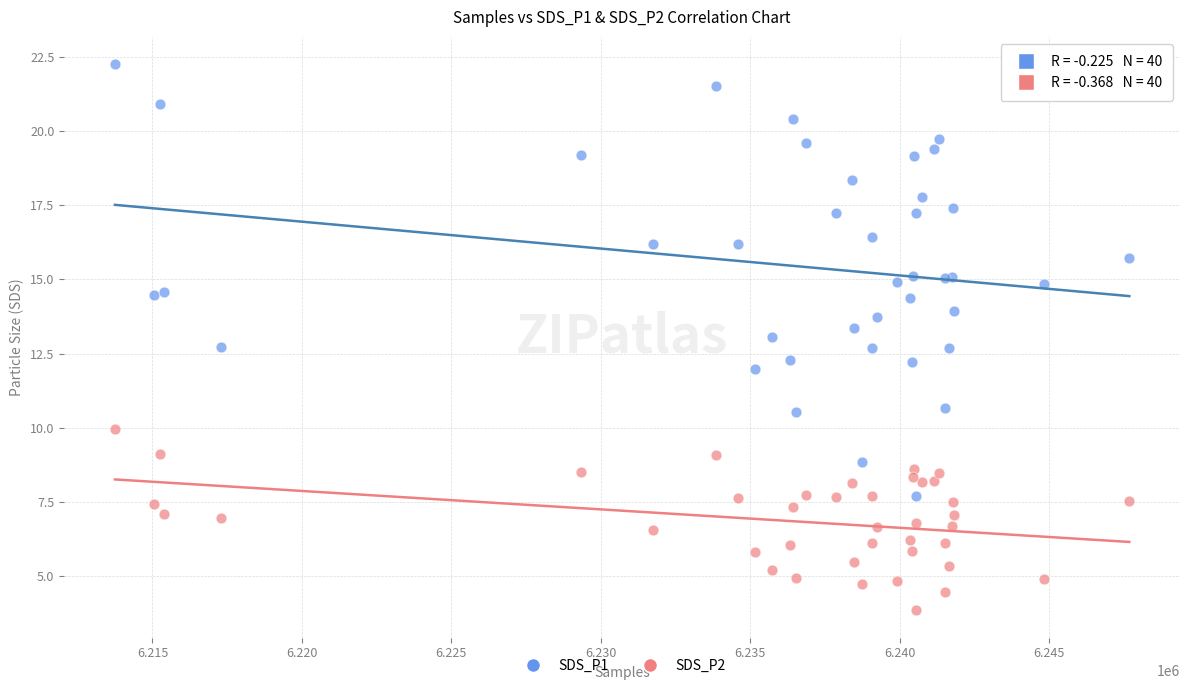

Which series has the largest Y range (max minus min)?

SDS_P1